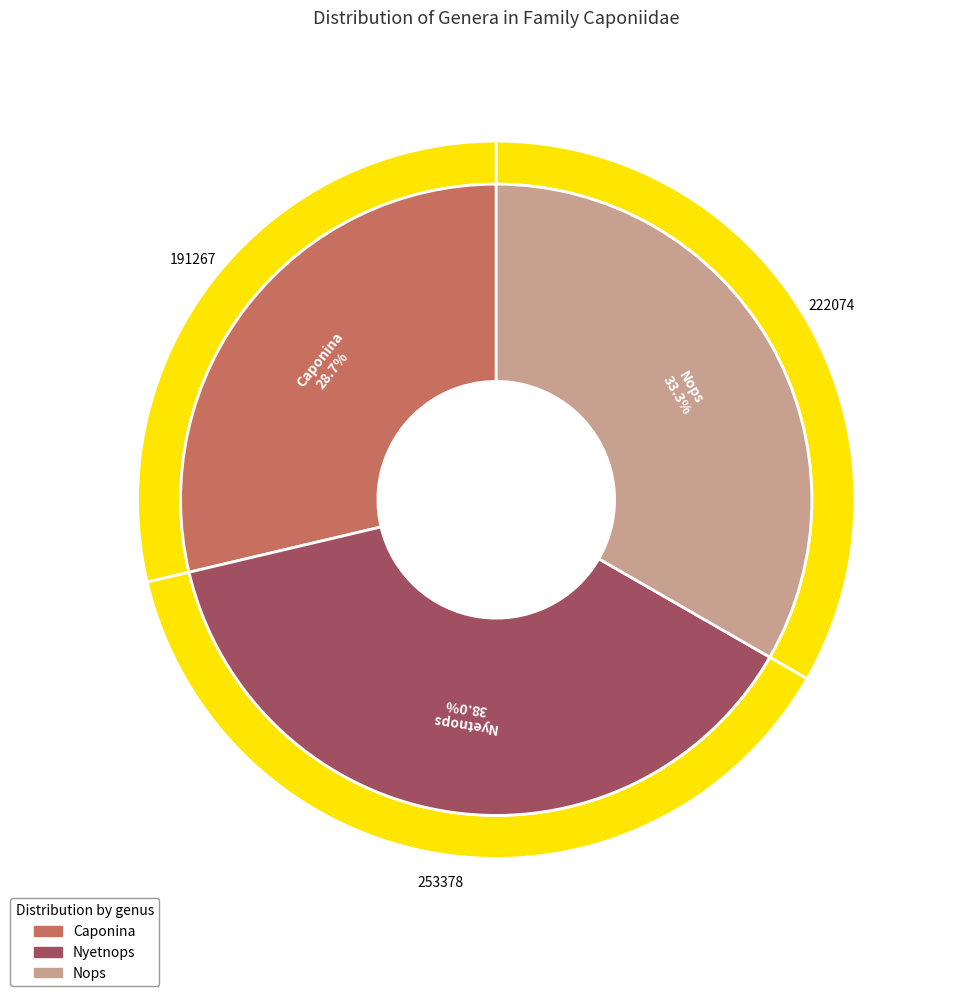

Which has a higher value, Nops or Caponina?

Nops